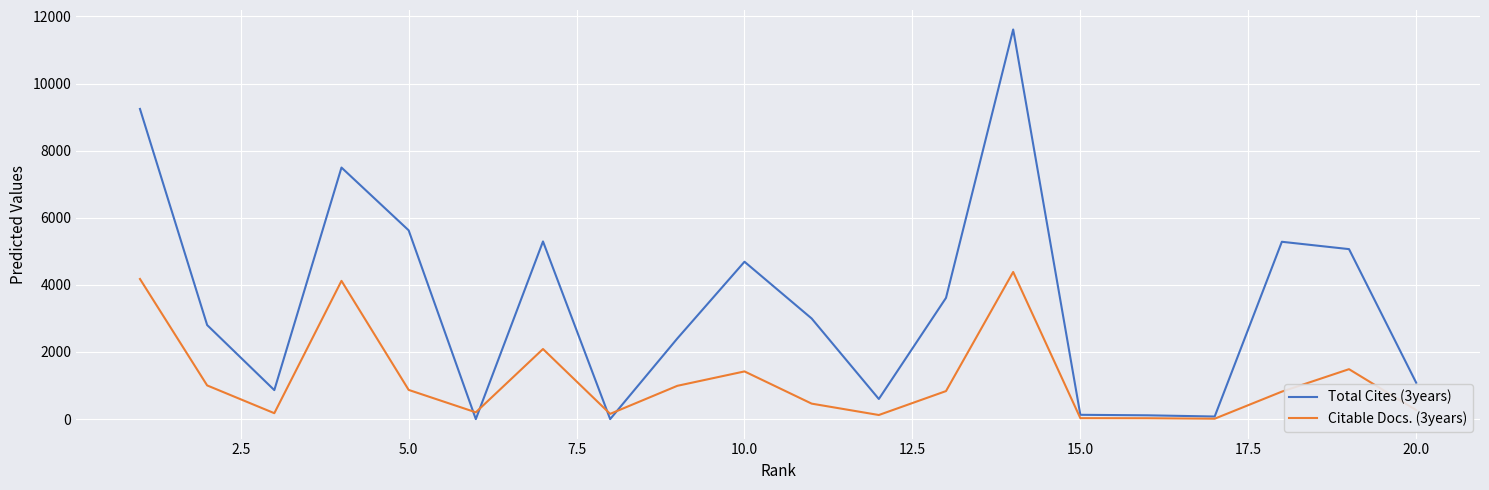

Which series has the largest total across all categories?

Total Cites (3years)